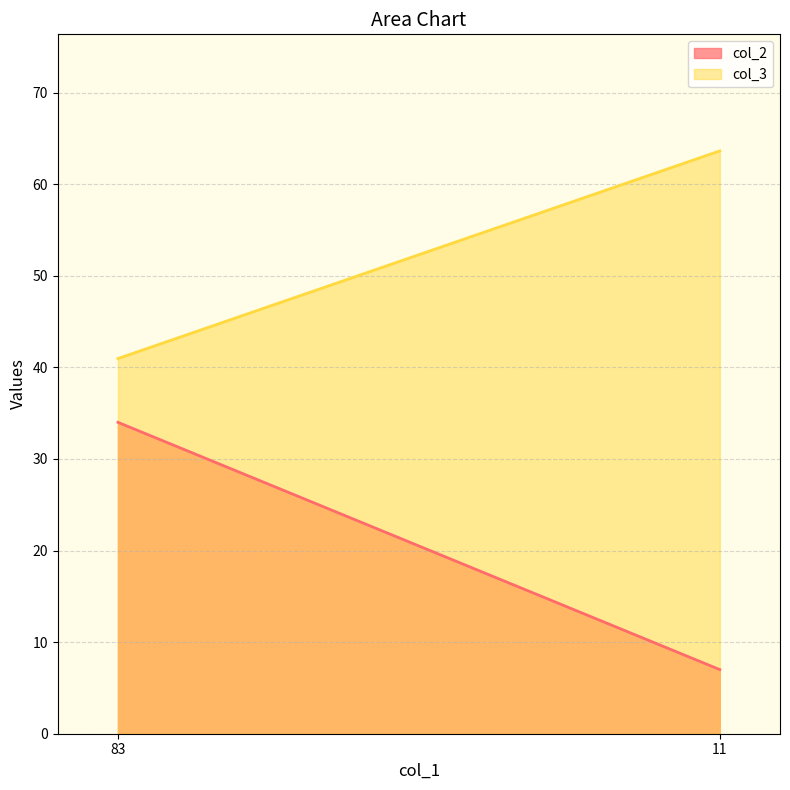

True or false: col_2 has a value of 34.0 at 83.

True